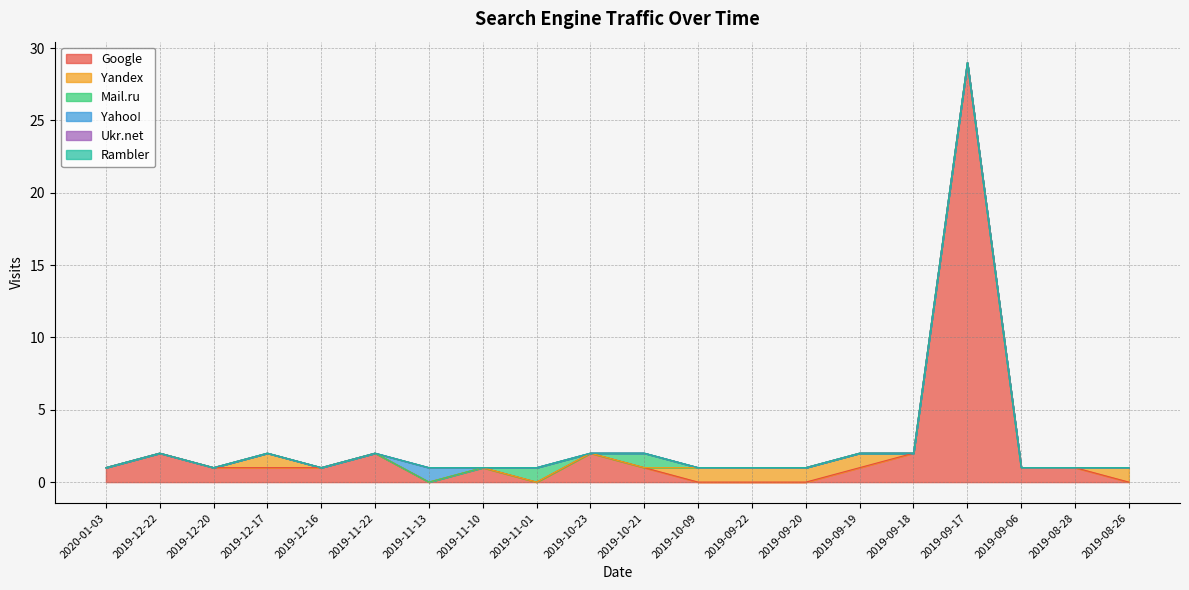

Which label corresponds to the largest value in the chart?

2019-09-17